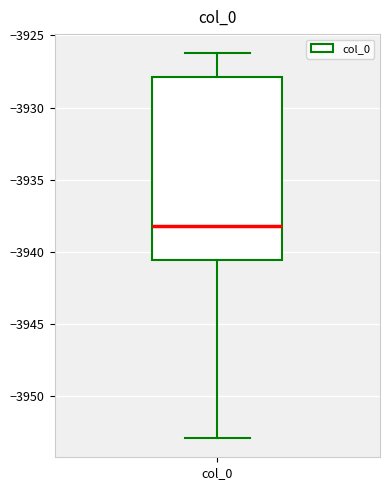

Read this box plot against the y-axis: the position of the median line, the range covered by the box, and the ends of both whiskers. The values are not printed on the chart, so give them approximately, as read against the axis.

median -3938.0, box -3940.5 to -3928.0, whiskers -3953.0 to -3926.0